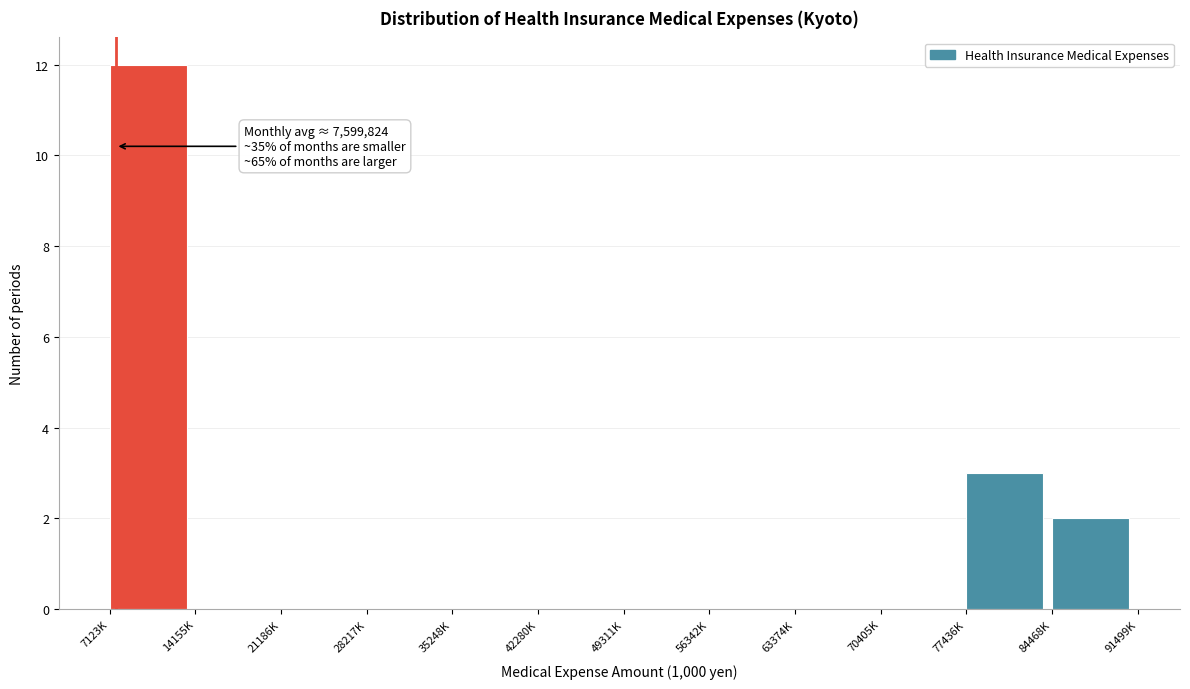

Reading left to right, list all the values displayed in this chart.

7123K=12	14155K=0	21186K=0	28217K=0	35248K=0	42280K=0	49311K=0	56342K=0	63374K=0	70405K=0	77436K=3	84468K=2